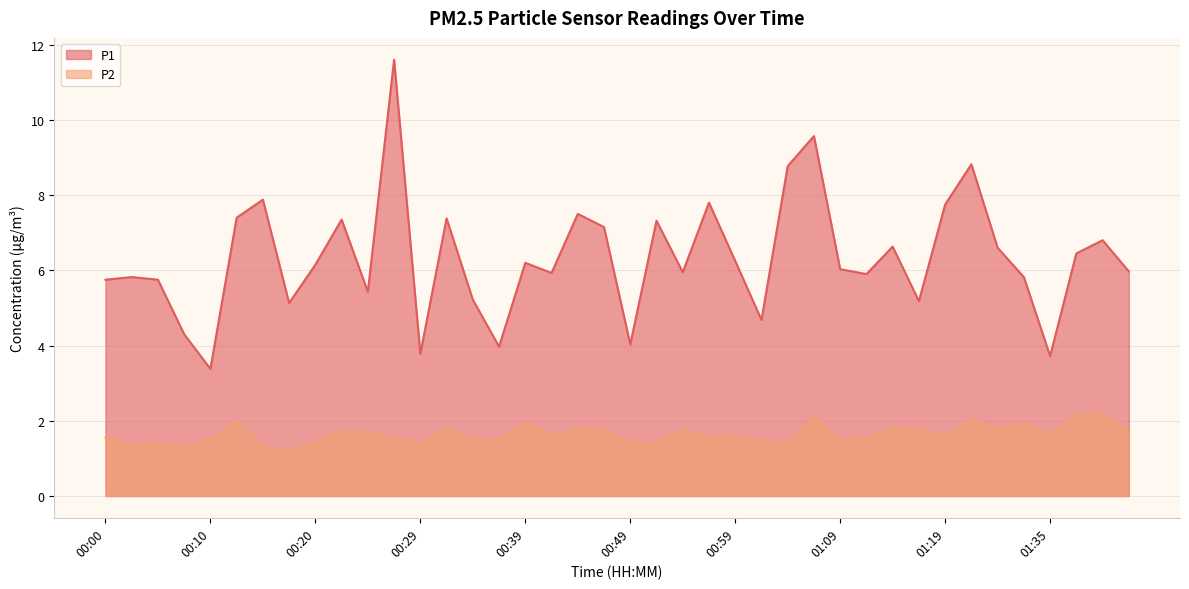

Does the chart have visible grid lines?

Yes